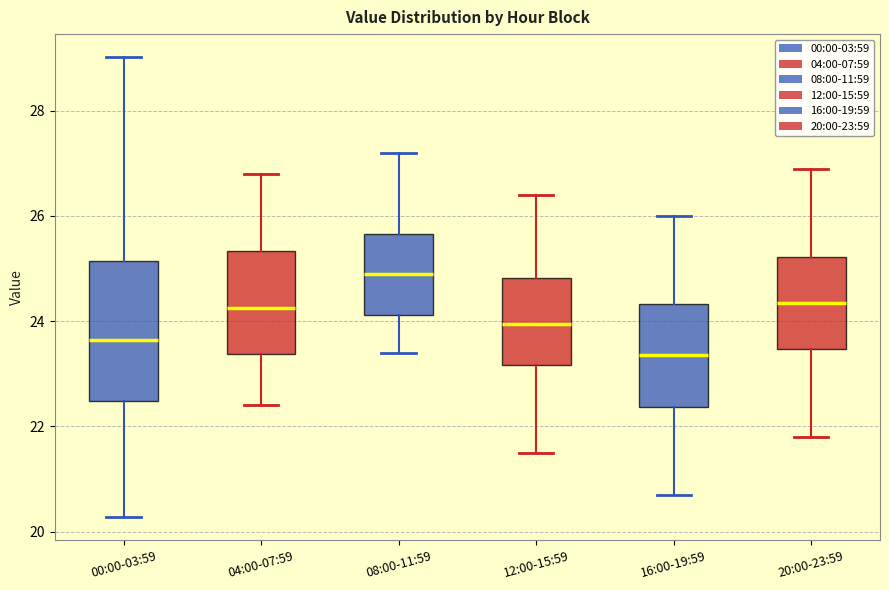

Which box is the tallest, from its lower edge to its upper edge?

00:00-03:59